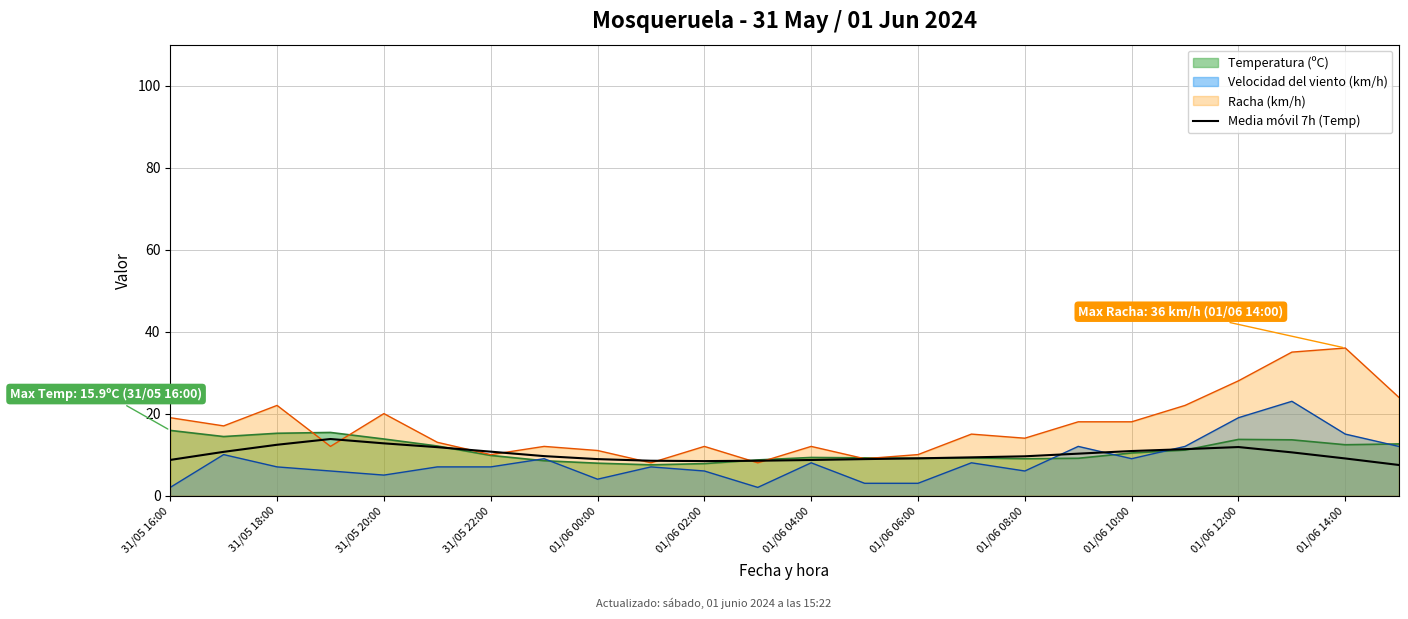

Reading left to right, extract all data points from this chart.

8.7	10.7	12.4	13.8	12.7	11.8	10.7	9.6	8.9	8.5	8.4	8.5	8.7	8.9	9.1	9.3	9.6	10.2	10.9	11.3	11.8	10.5	9.1	7.5